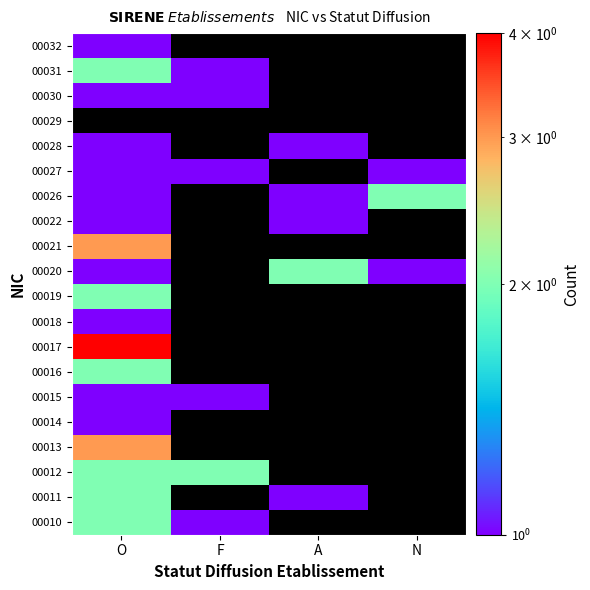

At which label does 00011 reach its peak?

O